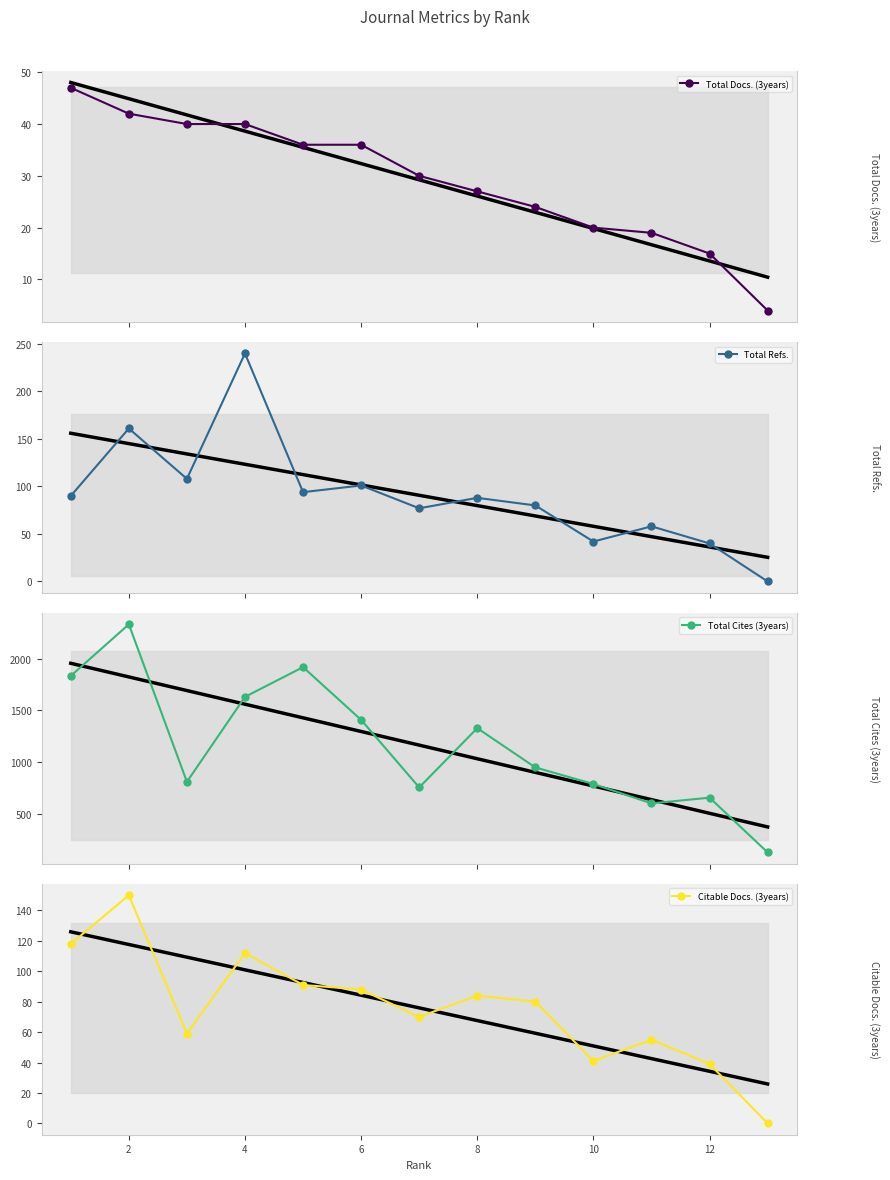

True or false: Total Cites (3years) and Total Refs. cross at least once.

False